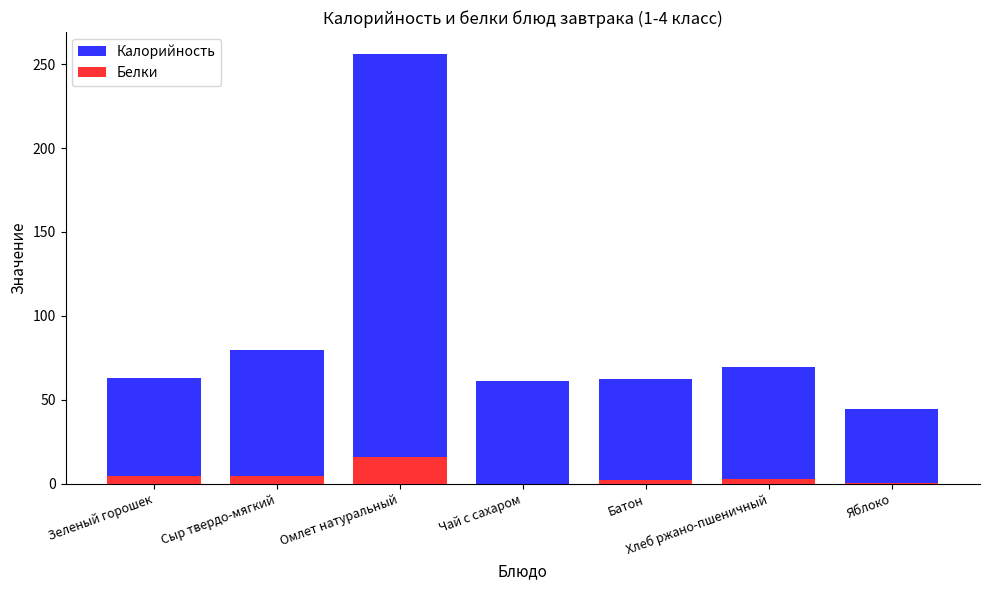

Reading left to right, transcribe all the data shown in this chart.

Калорийность: 63.2	79.8	256.2	61.3	62.5	69.6	44.4
Белки: 4.6	4.6	16.3	0.2	2.0	2.6	0.4